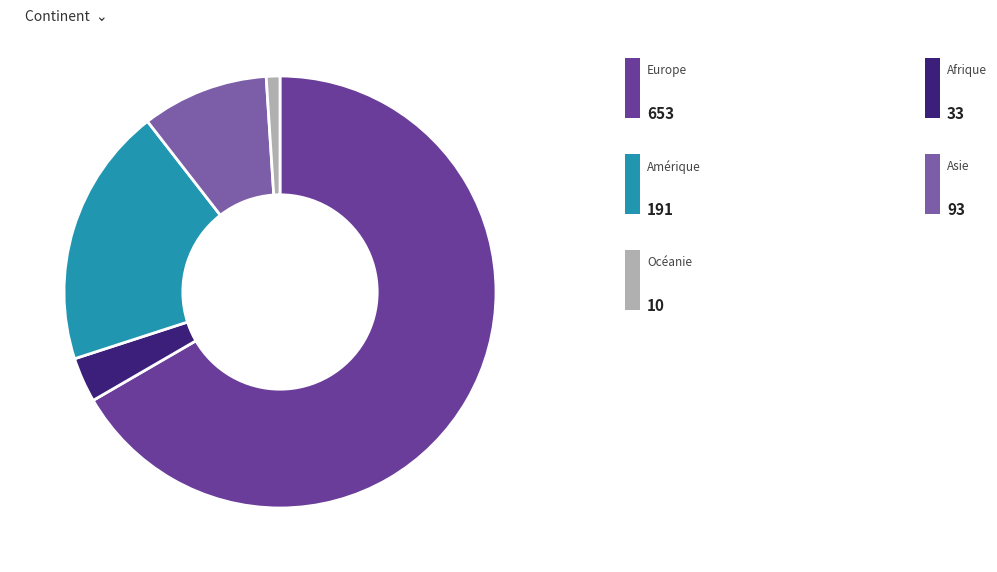

How many slices are in this pie chart?

5